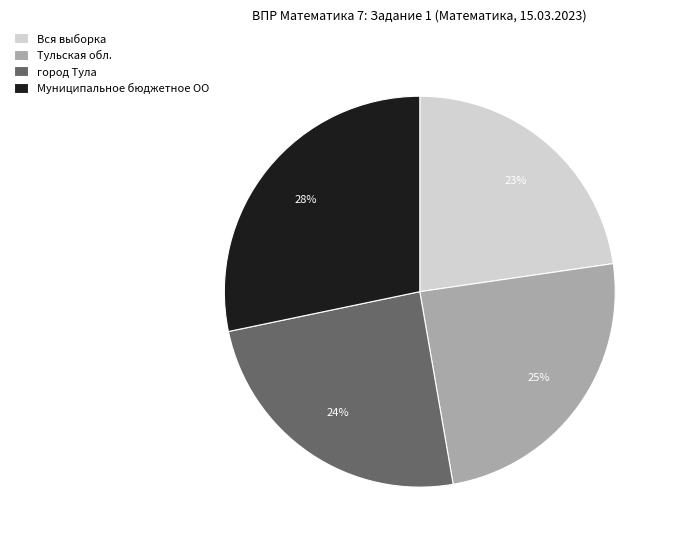

Is it true that Вся выборка is 23% of the pie?

True